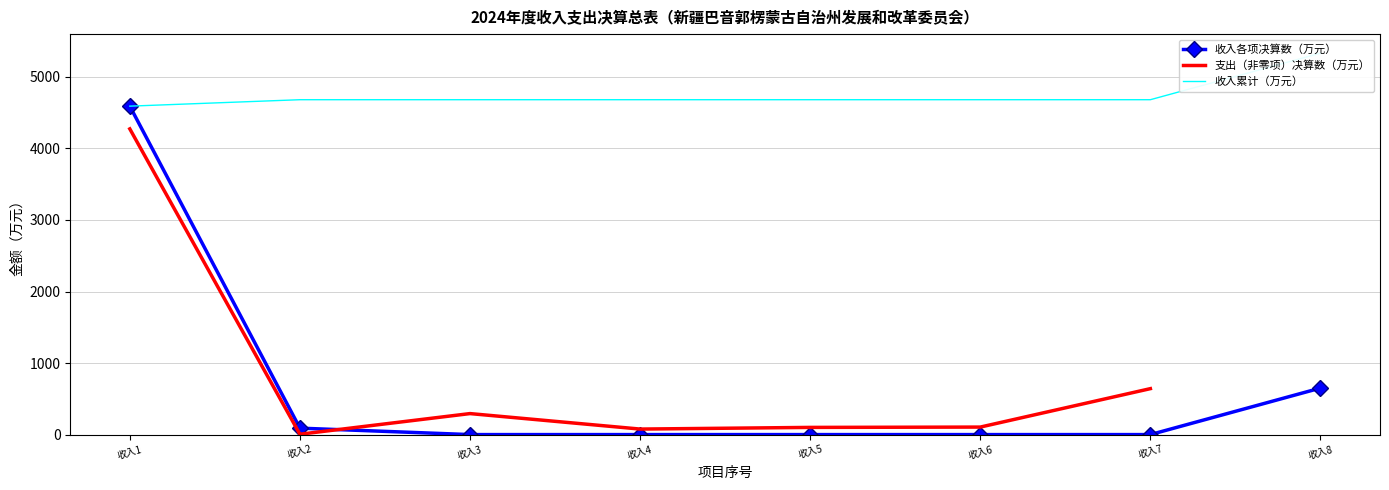

True or false: the data shows -2608.4 at 收入5.

False